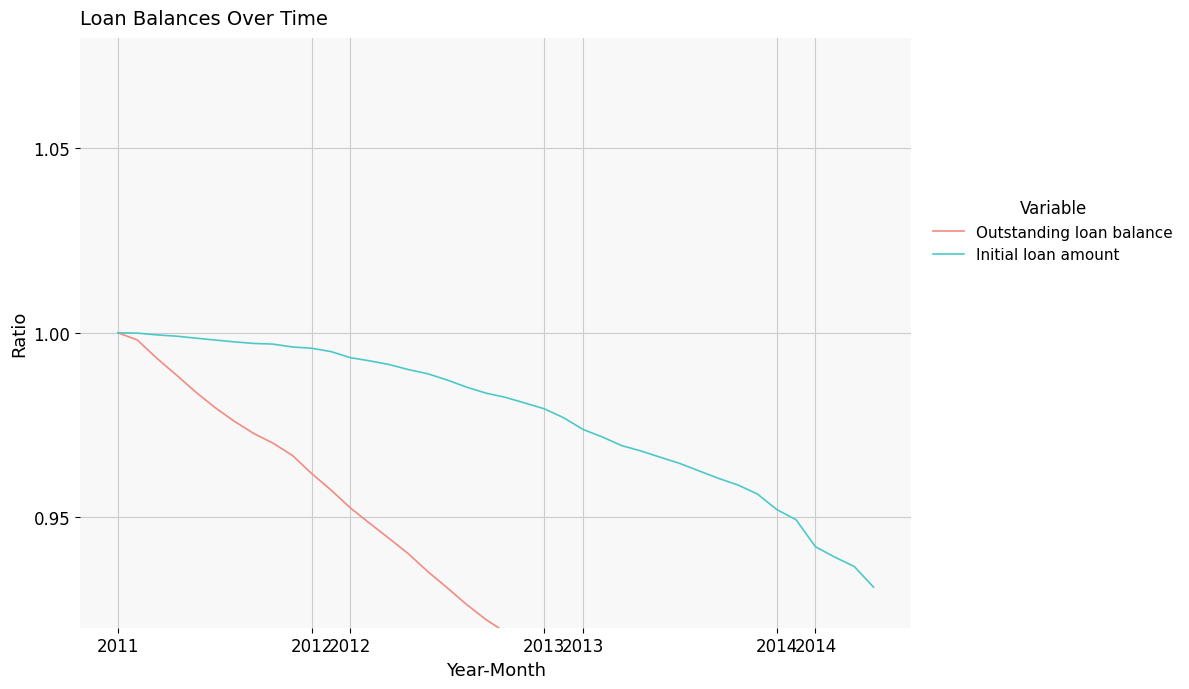

The value of Initial loan amount at 39 is 0.9. True or false?

True